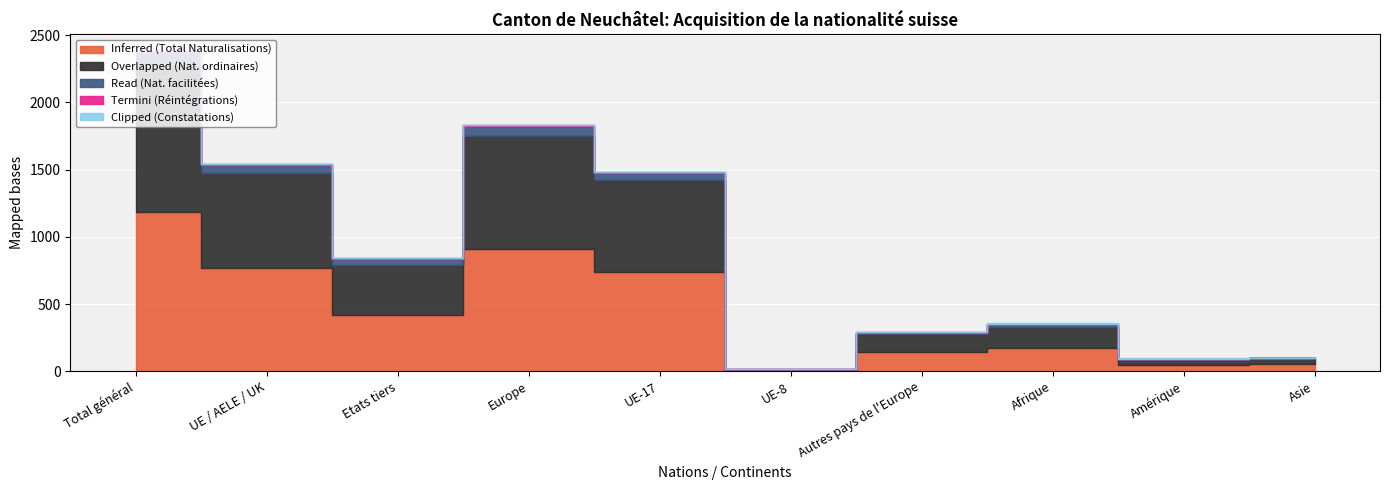

How many positive values does the Clipped (Constatations) series have?

4